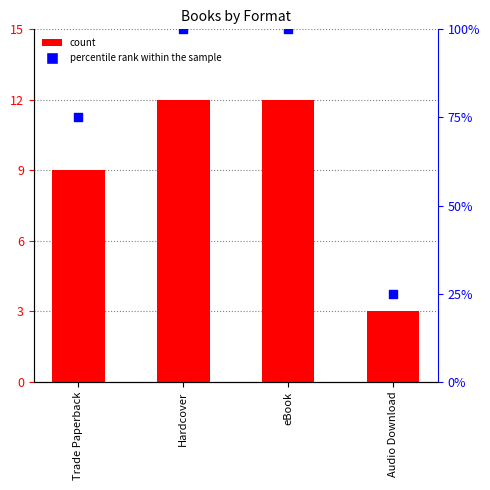

Which series contains the lowest Y value?

count